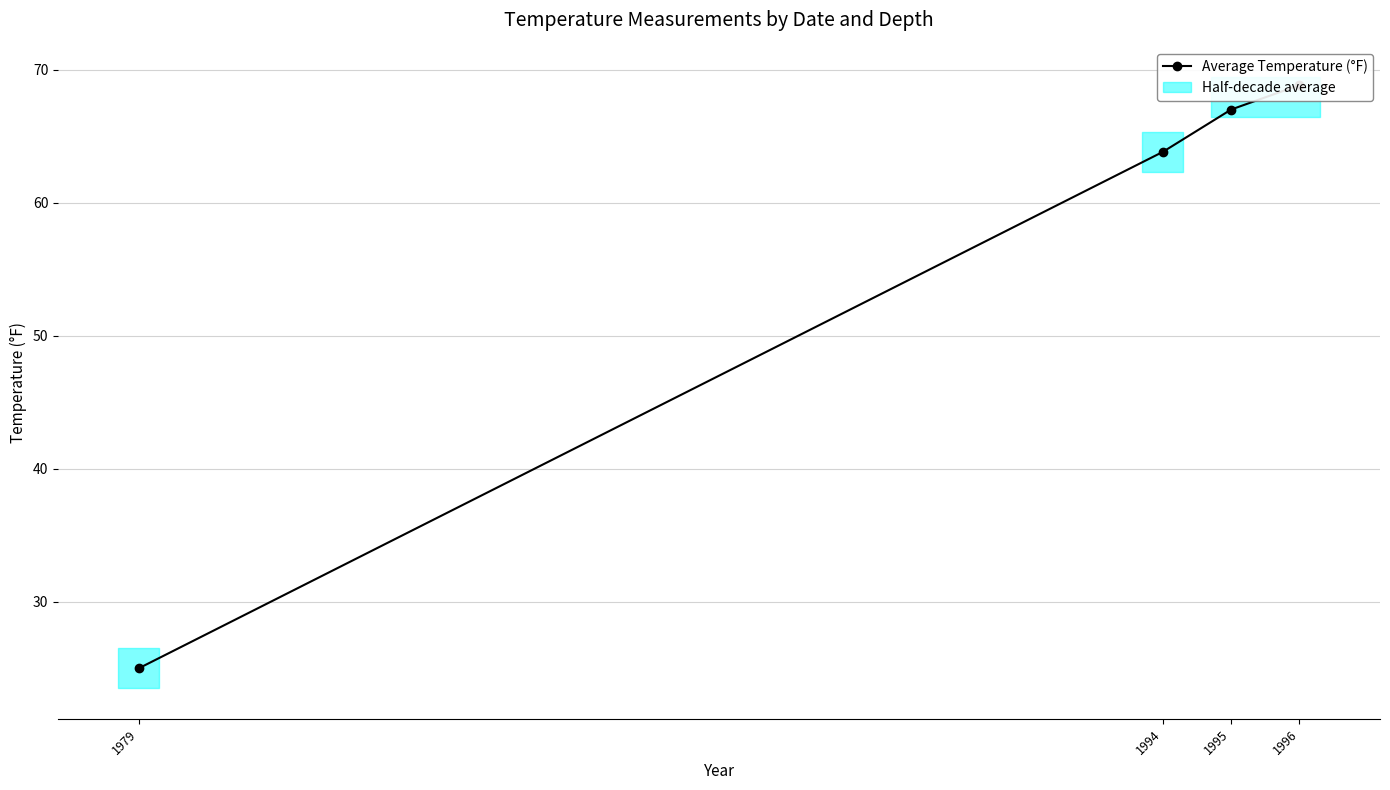

What is the minimum value shown in the chart?

25.0